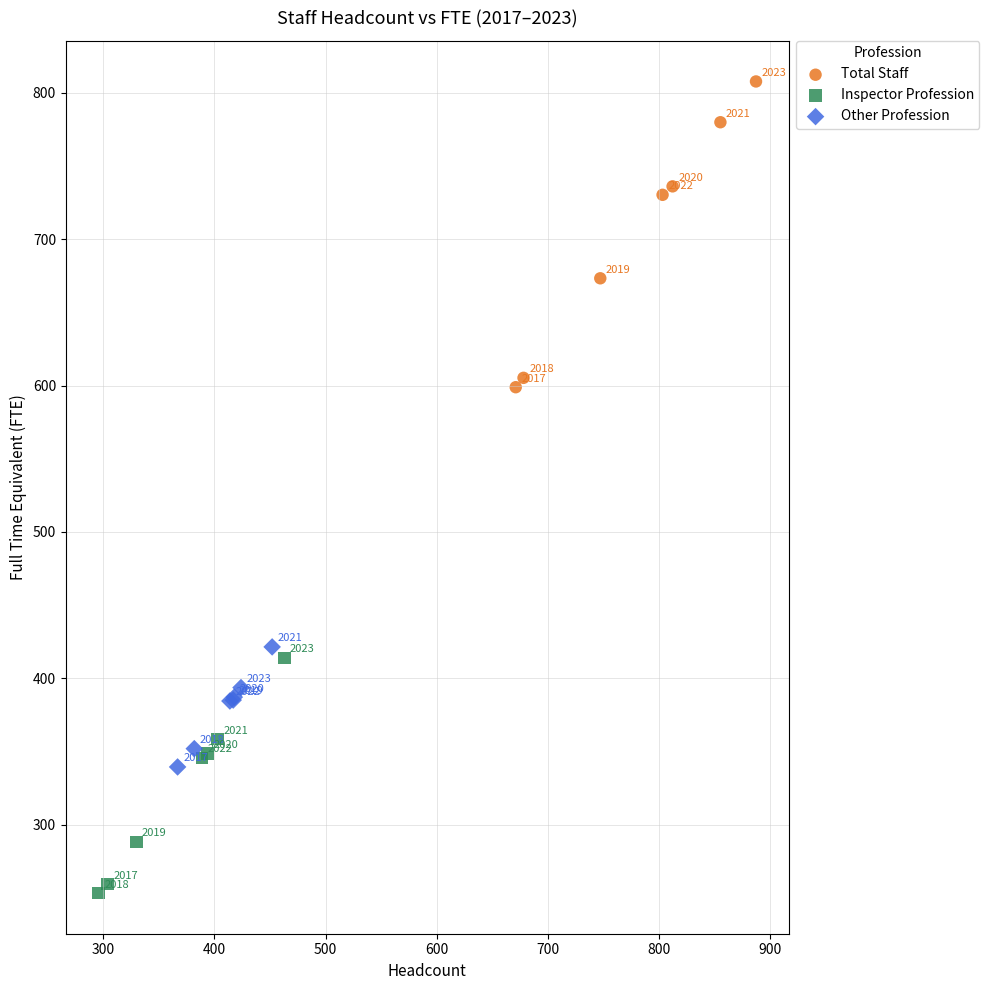

Which series reaches the minimum Y coordinate?

Inspector Profession